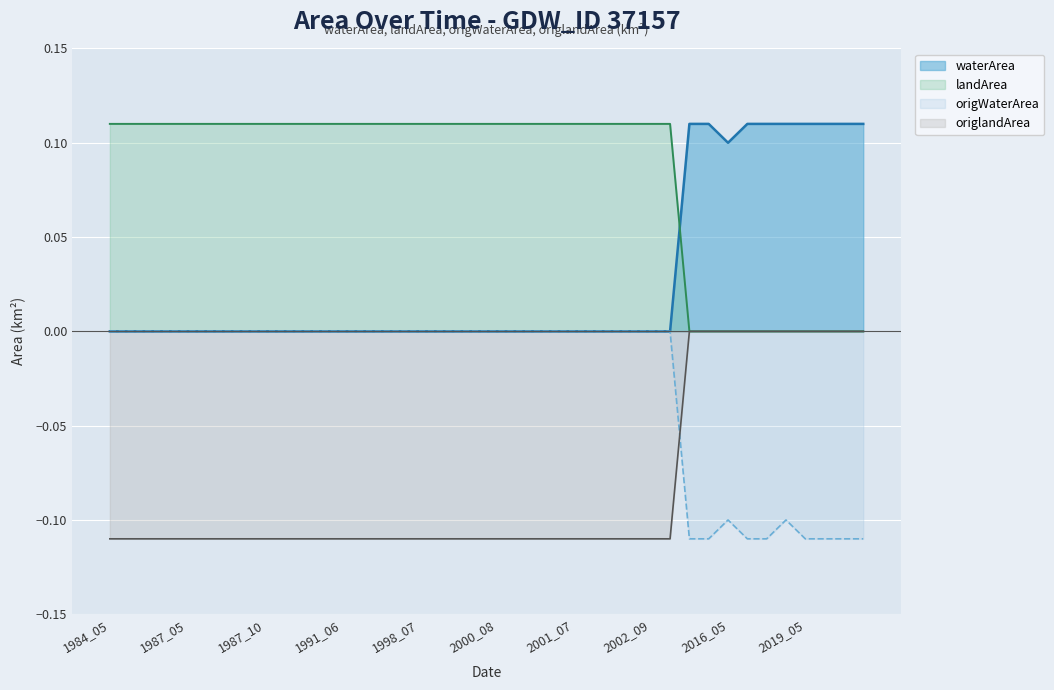

Which label corresponds to the largest value in the chart?

2016_03